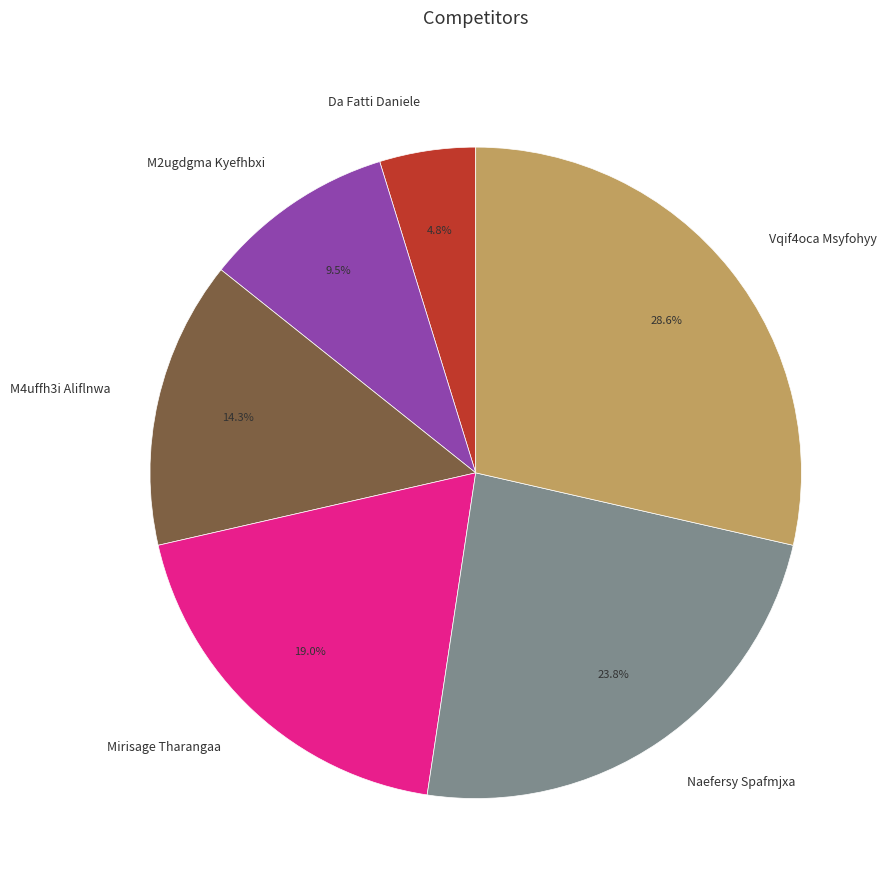

Count the number of slices in the pie.

6